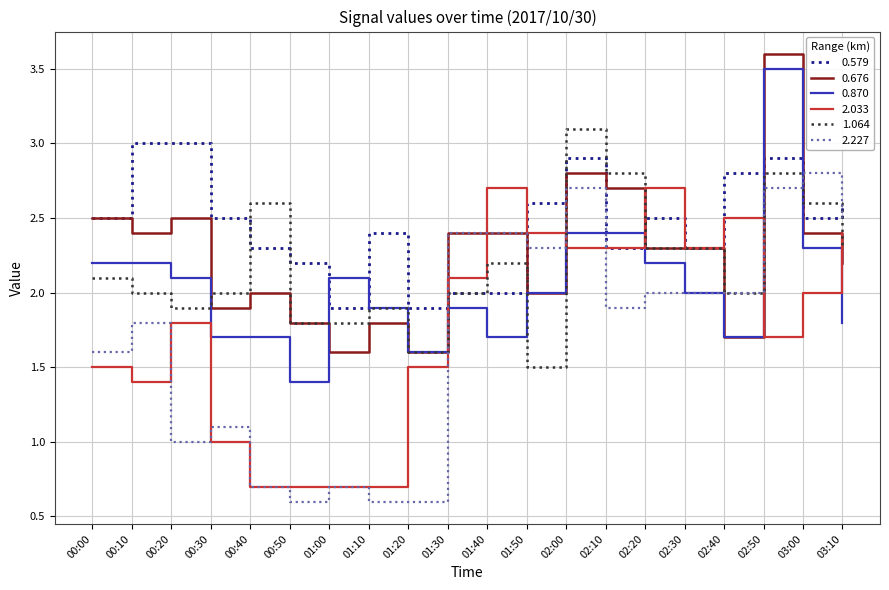

What is the minimum value for 2.033?

0.7